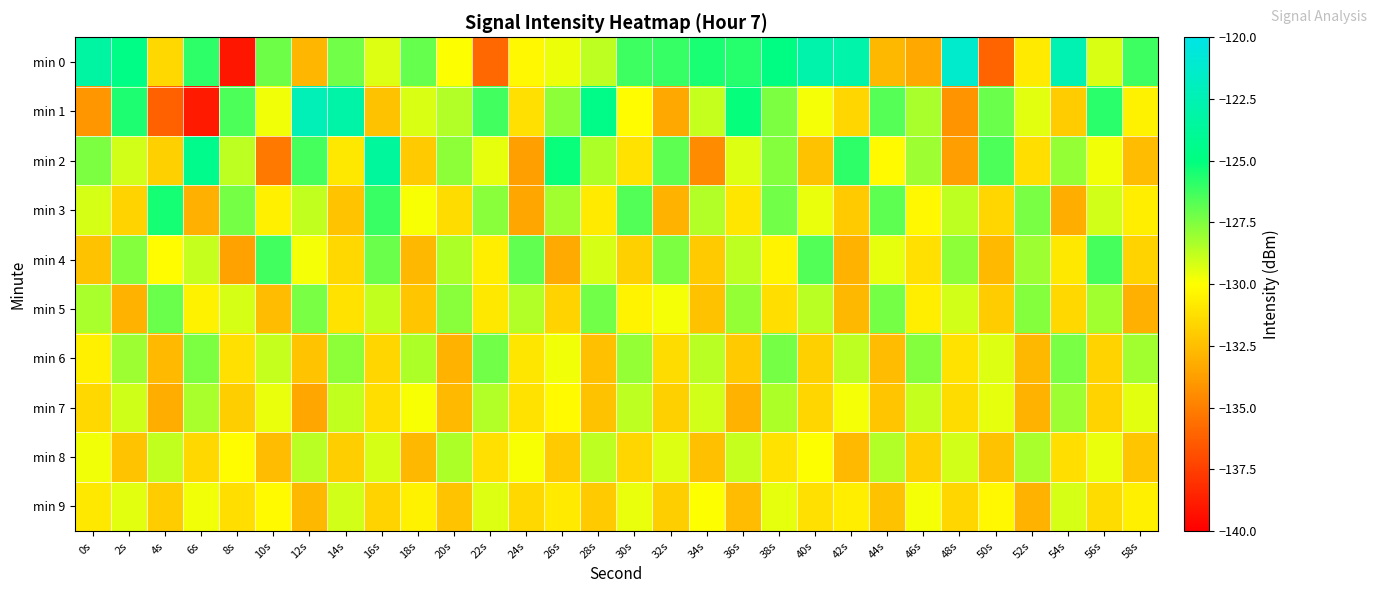

What is the total value across all series at 50s?

-1307.4